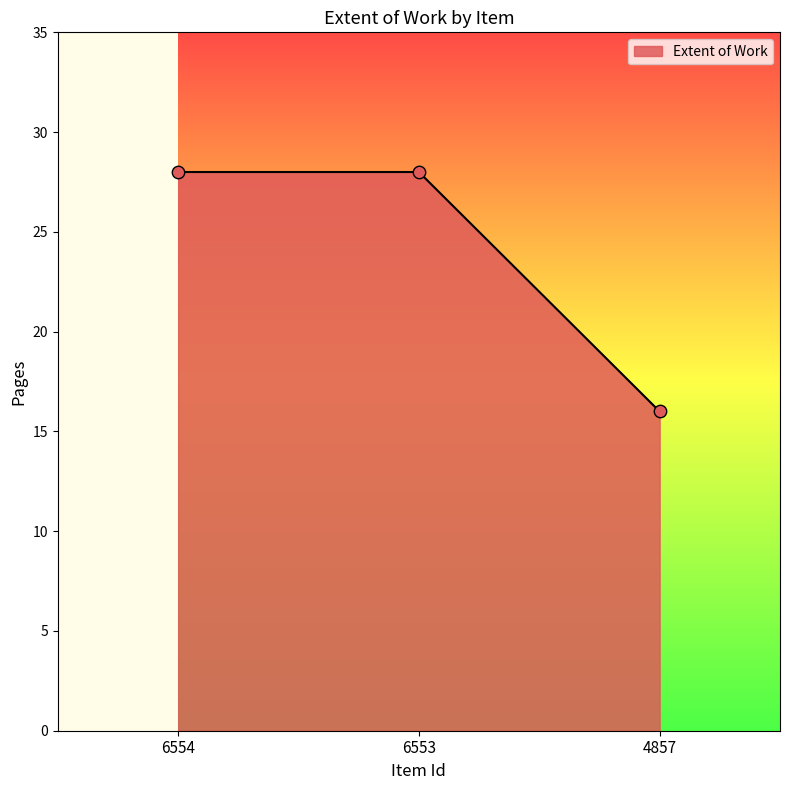

What is the ratio of the value at 4857 to the value at 6554?

0.6